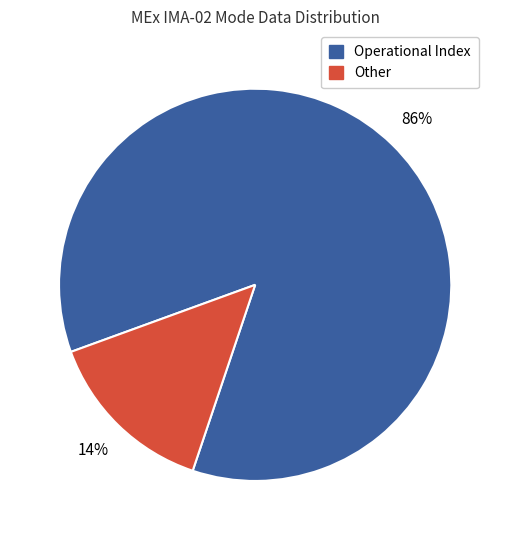

To the nearest percent, what is the average slice percentage?

50%